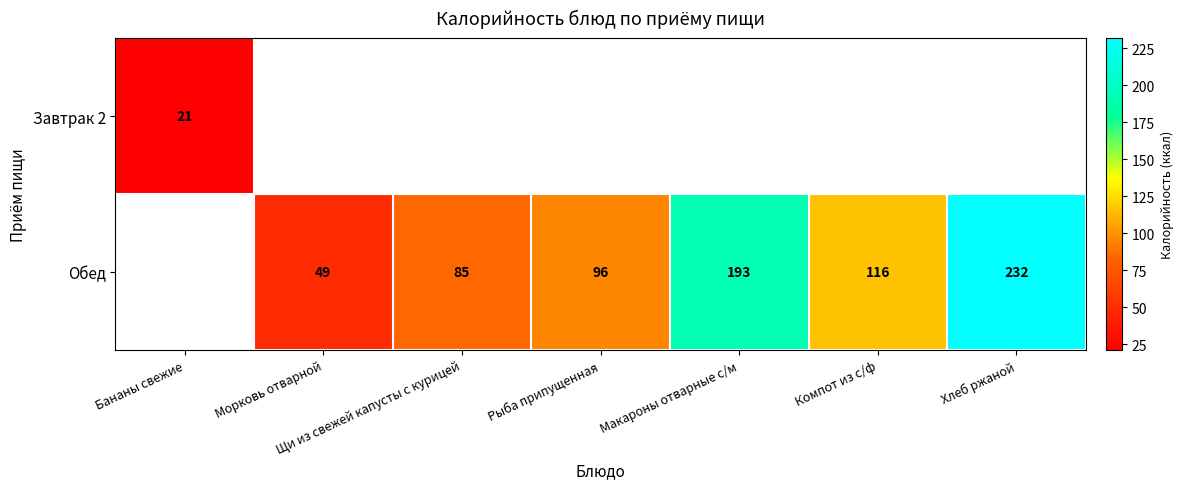

Is it true that Обед equals 39 at Рыба припущенная?

False